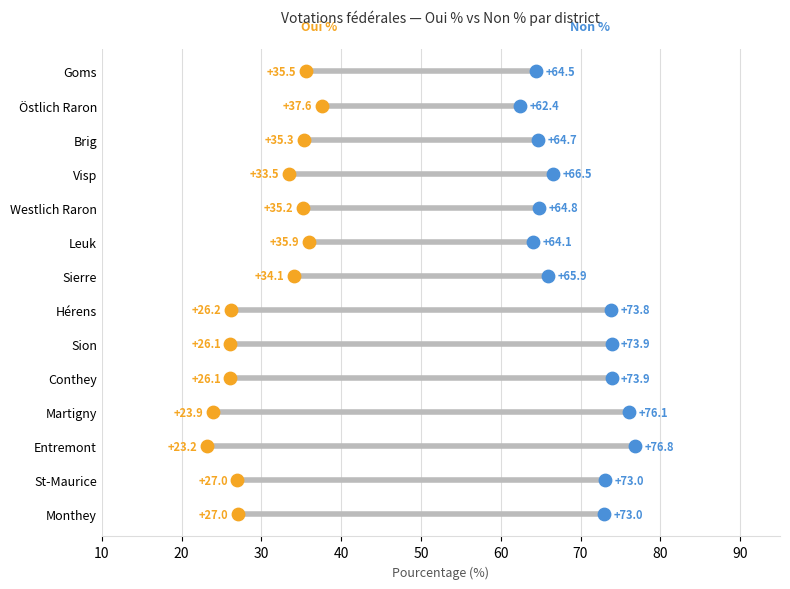

What are all the series names shown in the legend?

Oui %, Non %